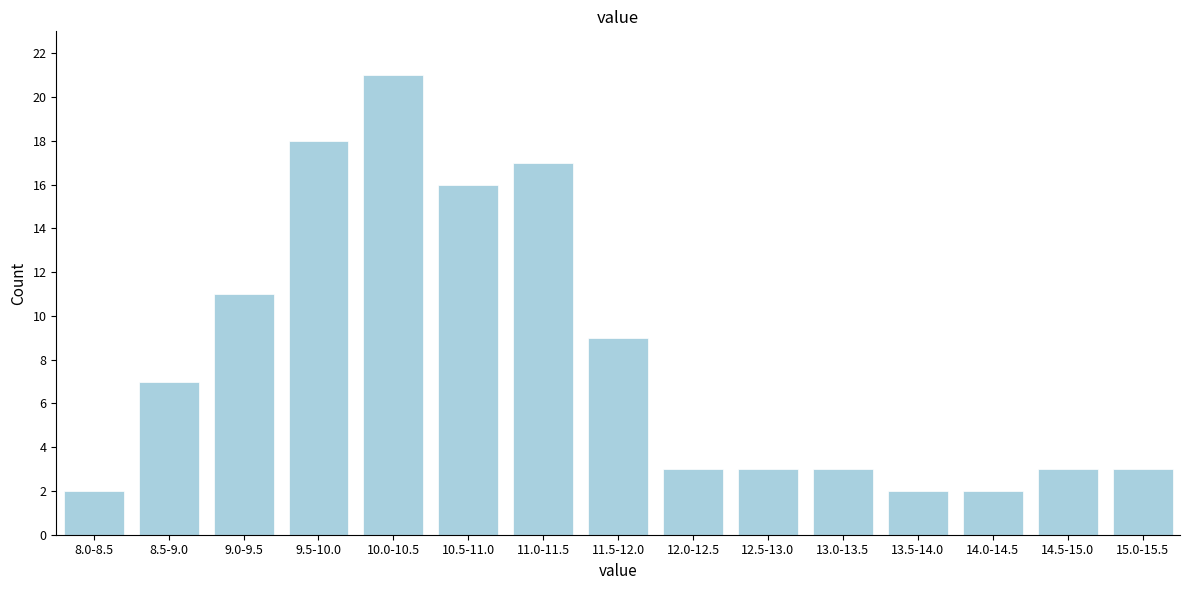

Reading right to left, extract all data points from this chart.

3	3	2	2	3	3	3	9	17	16	21	18	11	7	2